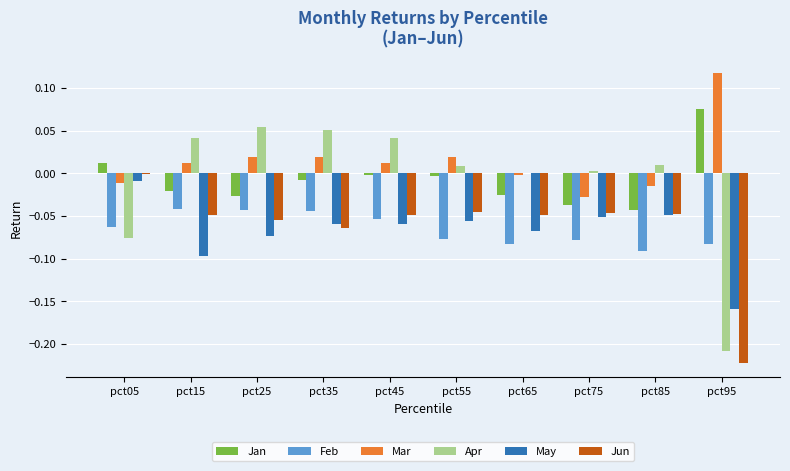

Which series has the largest total across all categories?

Mar